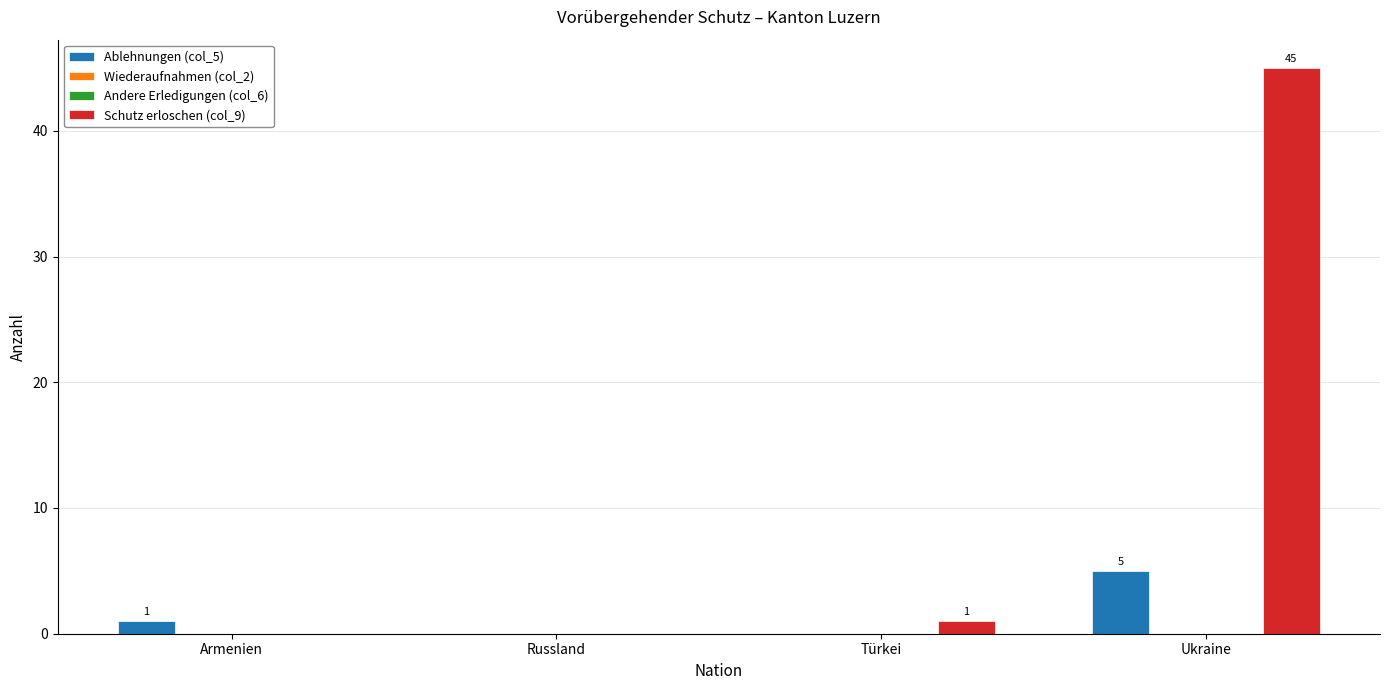

What is the difference between the maximum and second lowest values in the Schutz erloschen (col_9) series?

45